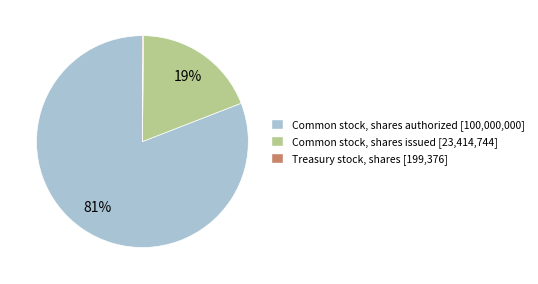

Does any single category account for the majority?

Yes